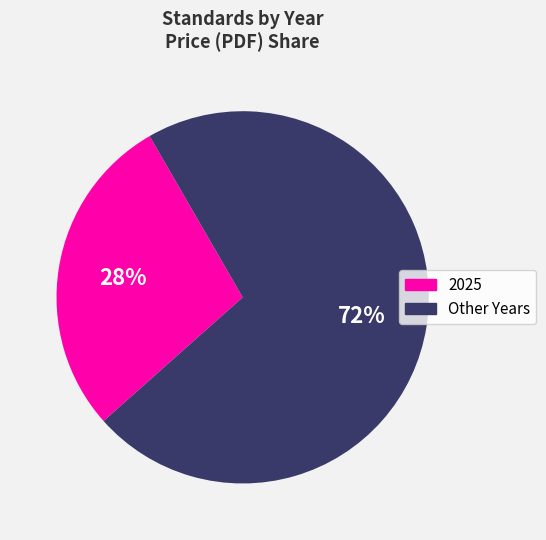

Does any single category account for the majority?

Yes